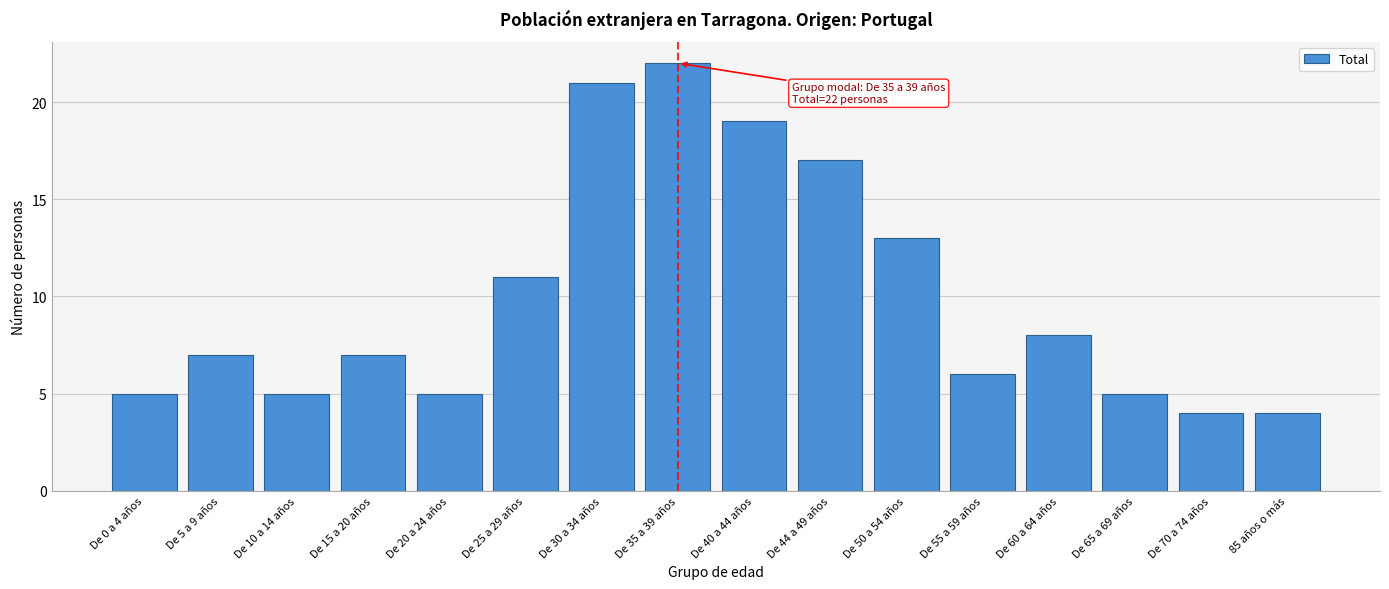

Reading left to right, extract all data points from this chart.

5	7	5	7	5	11	21	22	19	17	13	6	8	5	4	4